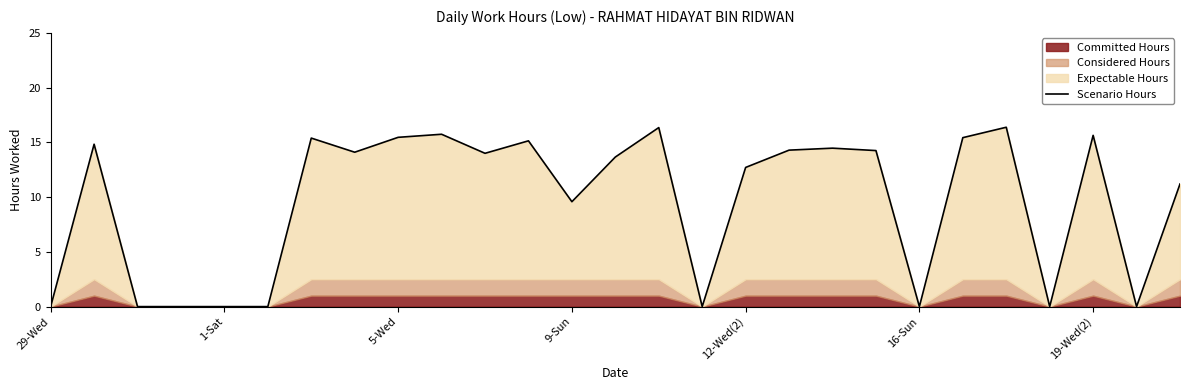

Which category has the lowest value across all series?

29-Wed